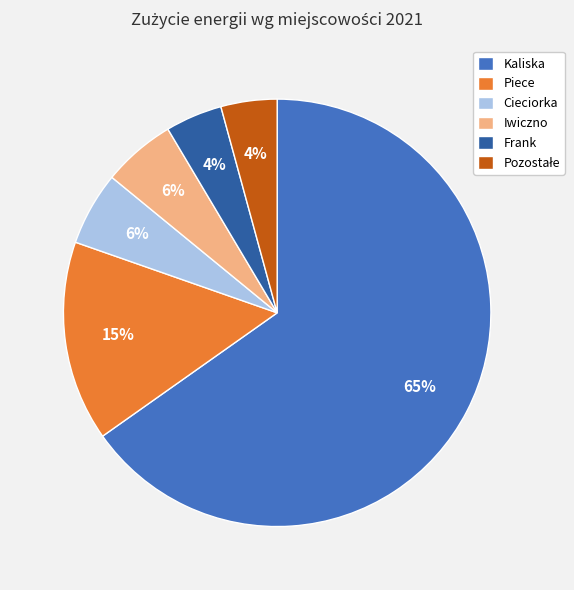

Count the number of slices in the pie.

6